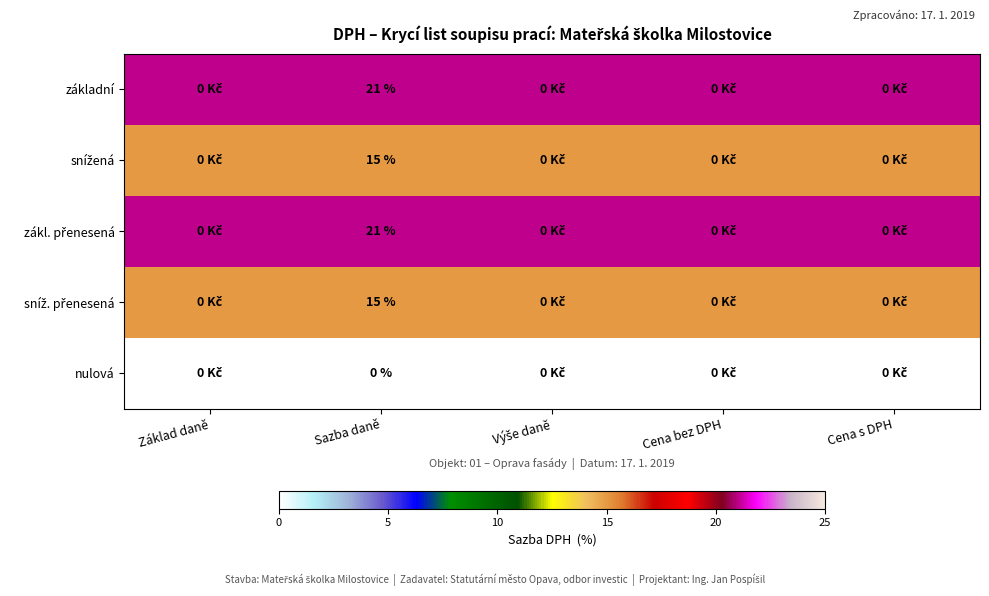

List the series in order of their peak value, lowest first.

nulová, snížená, sníž. přenesená, základní, zákl. přenesená